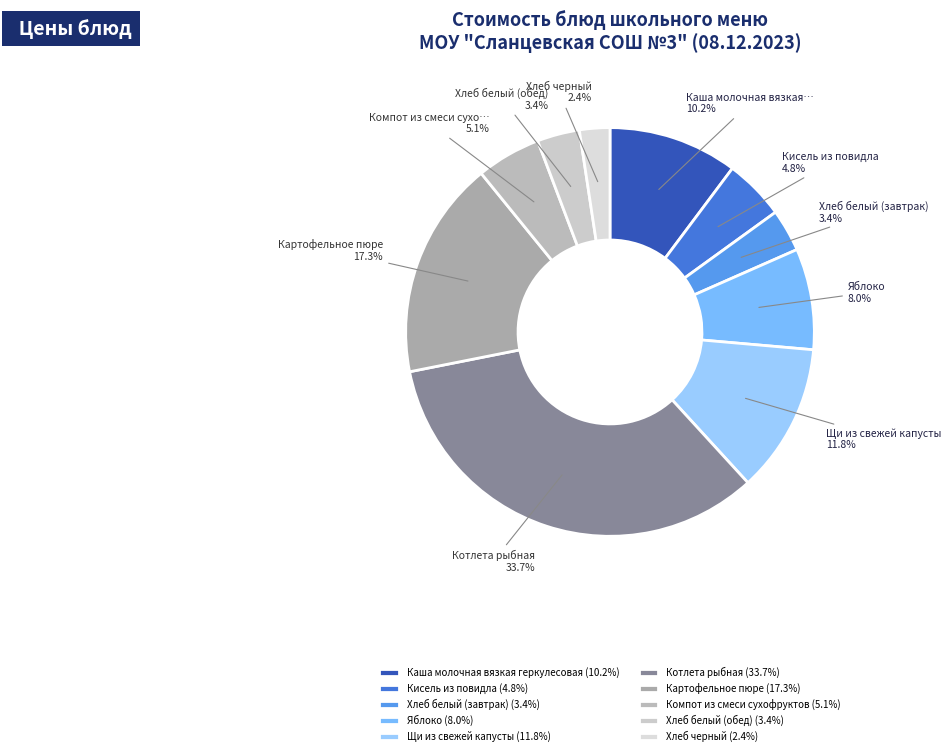

How many segments does this pie chart have?

10